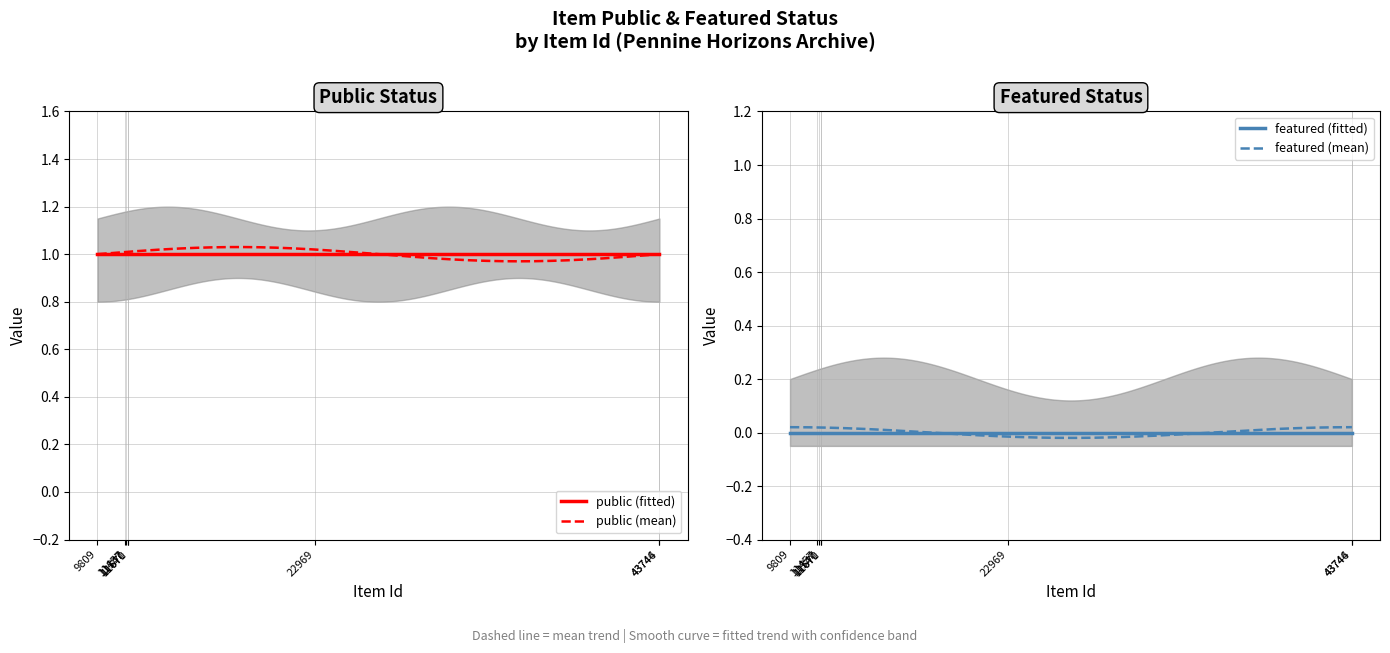

At 22969, list the series in order from largest to smallest.

public, featured